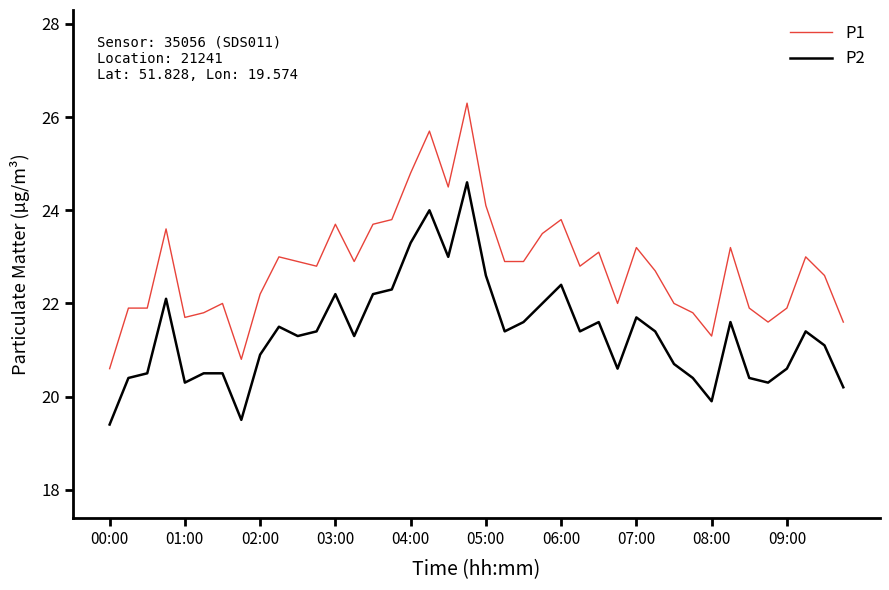

What are all the series names shown in the legend?

P1, P2